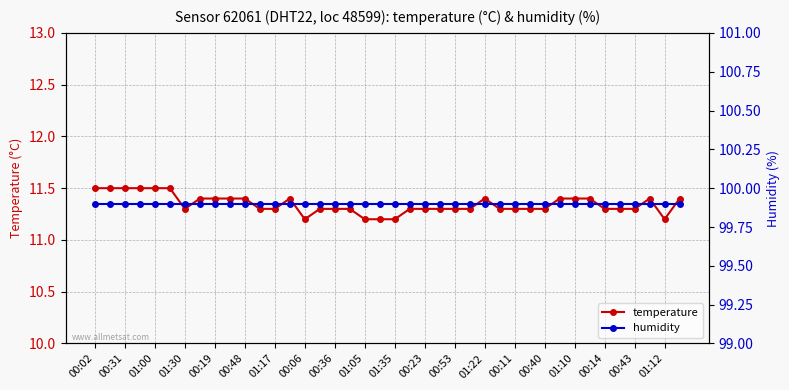

What are all the series names shown in the legend?

temperature, humidity